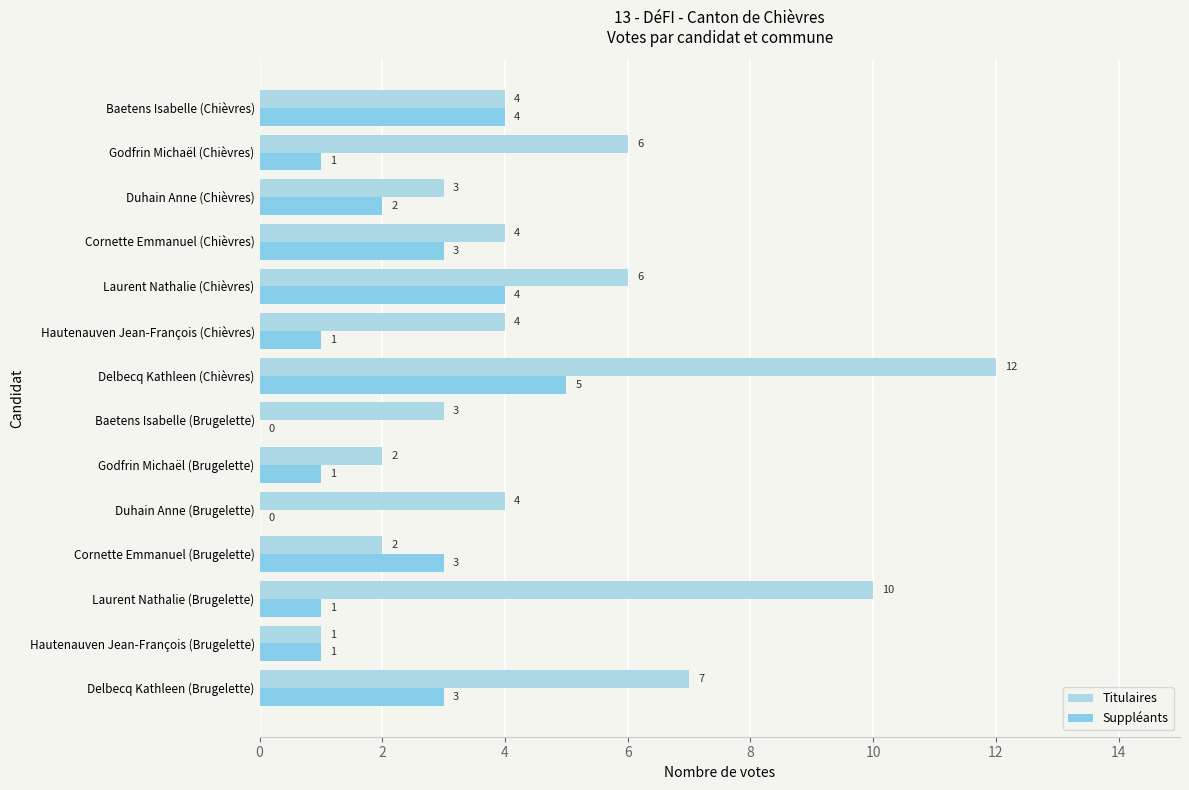

Count the number of data series in this chart.

2